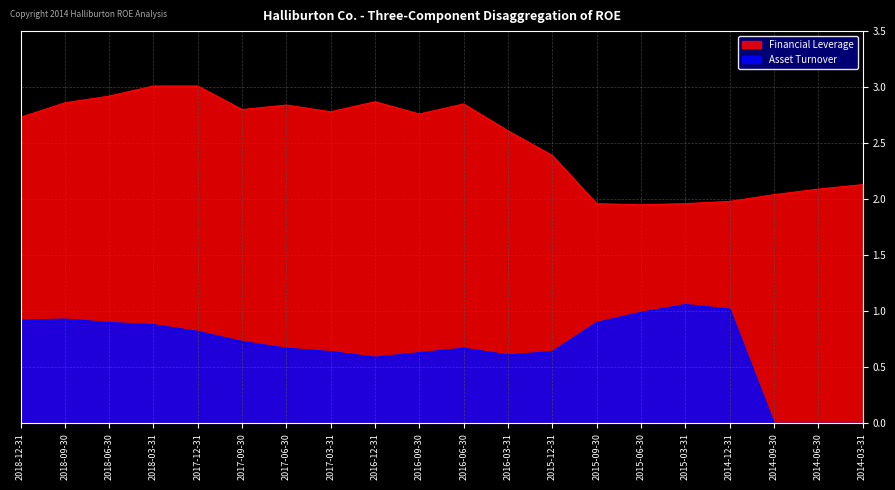

At which label does Asset Turnover reach its minimum?

2014-09-30